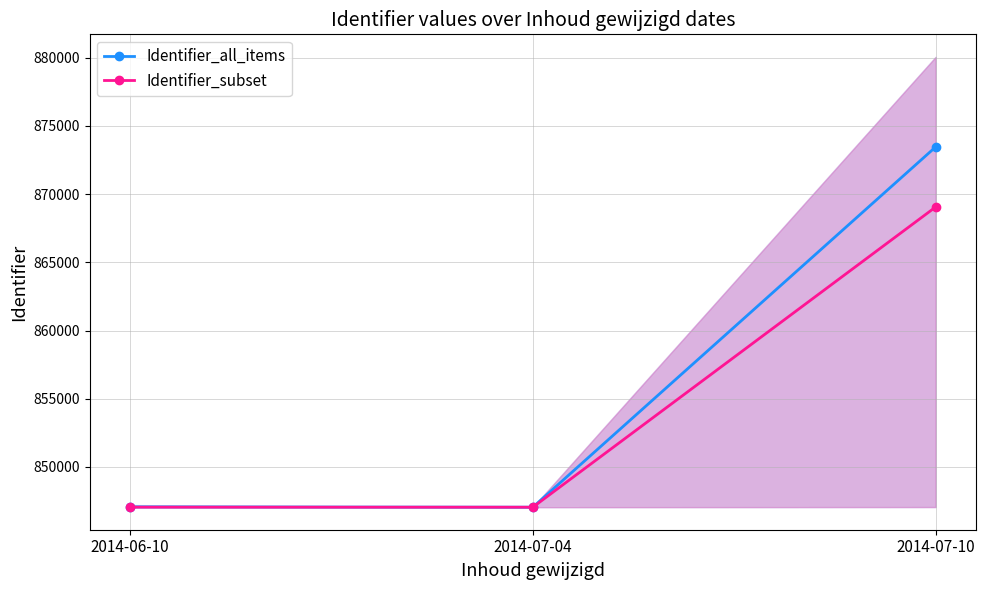

What is the difference between the highest and lowest values at 2014-07-04?

1